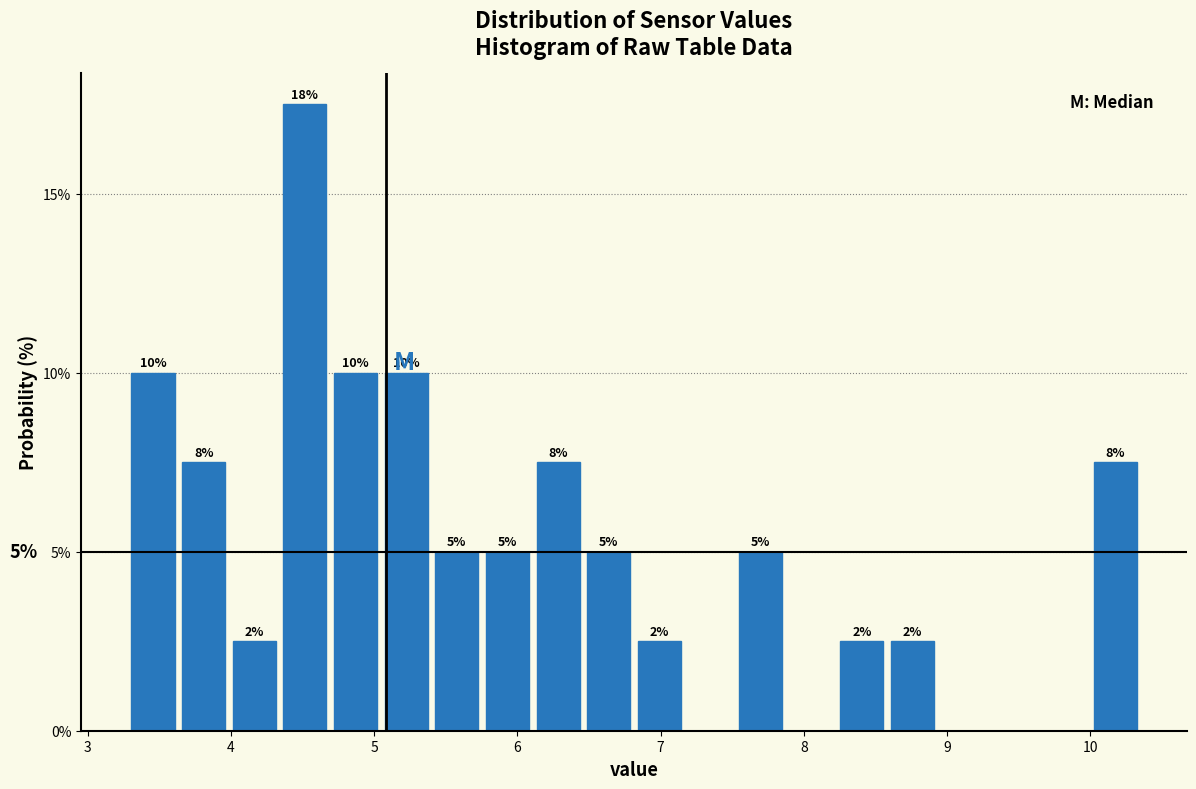

Around what value on the x-axis is the tallest bar? Give the approximate position of its centre, as read against the axis.

4.5